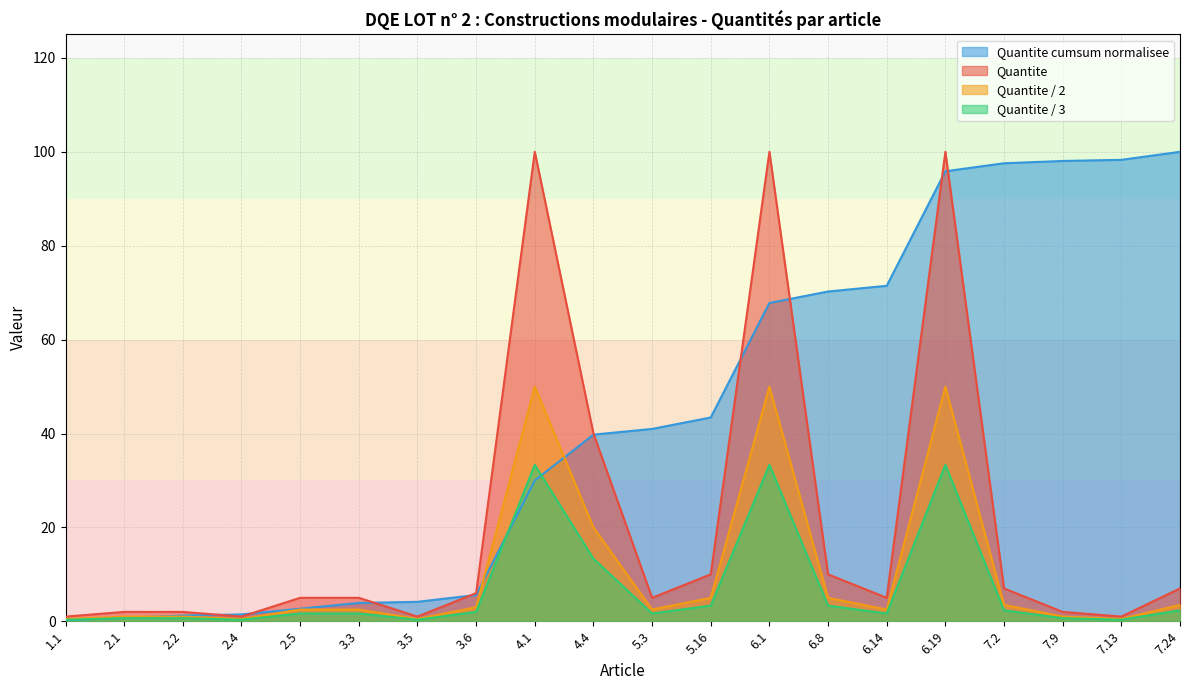

Which series has the largest total across all categories?

Quantite cumsum normalisee